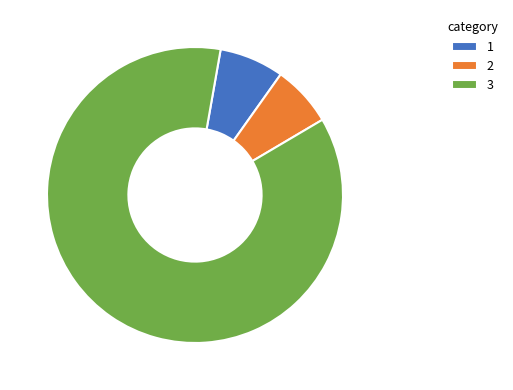

Do 3 and 1 together represent more than half of the pie?

Yes